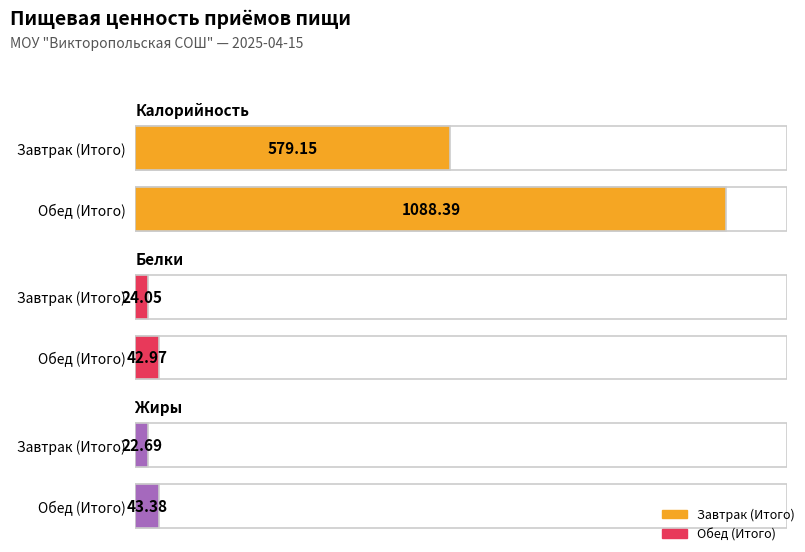

What is the maximum value shown in the chart?

1088.4